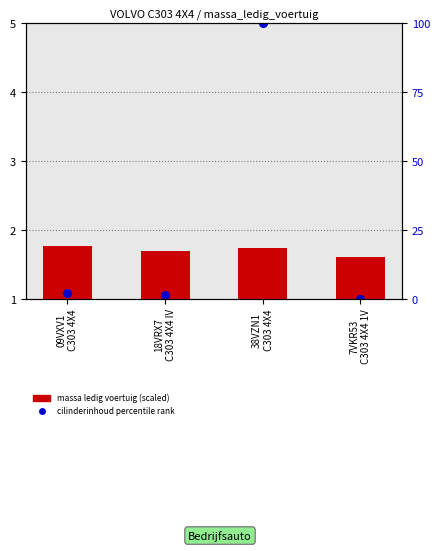

What is the change in value from 18VRX7
C303 4X4 IV to 7VKR53
C303 4X4 1V?

-0.1